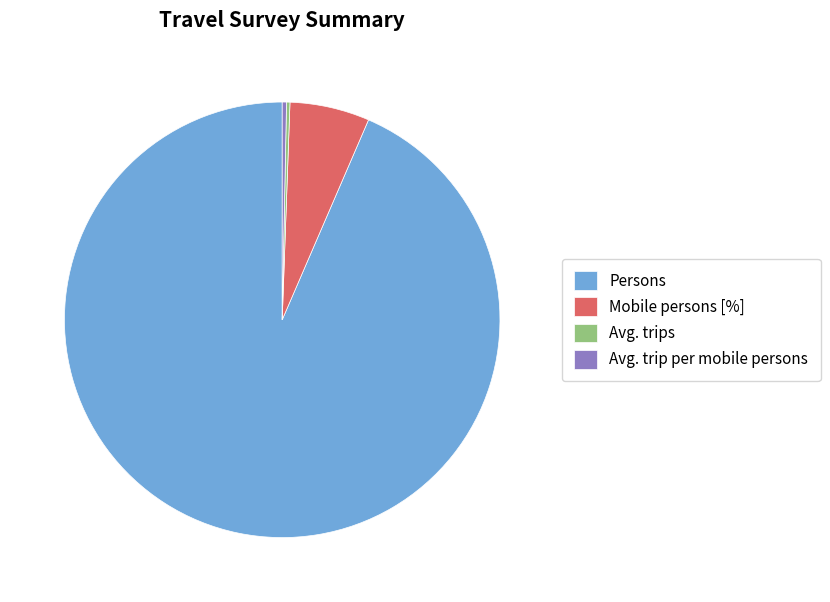

What is the ratio of the value at Persons to the value at Avg. trip per mobile persons?

295.8